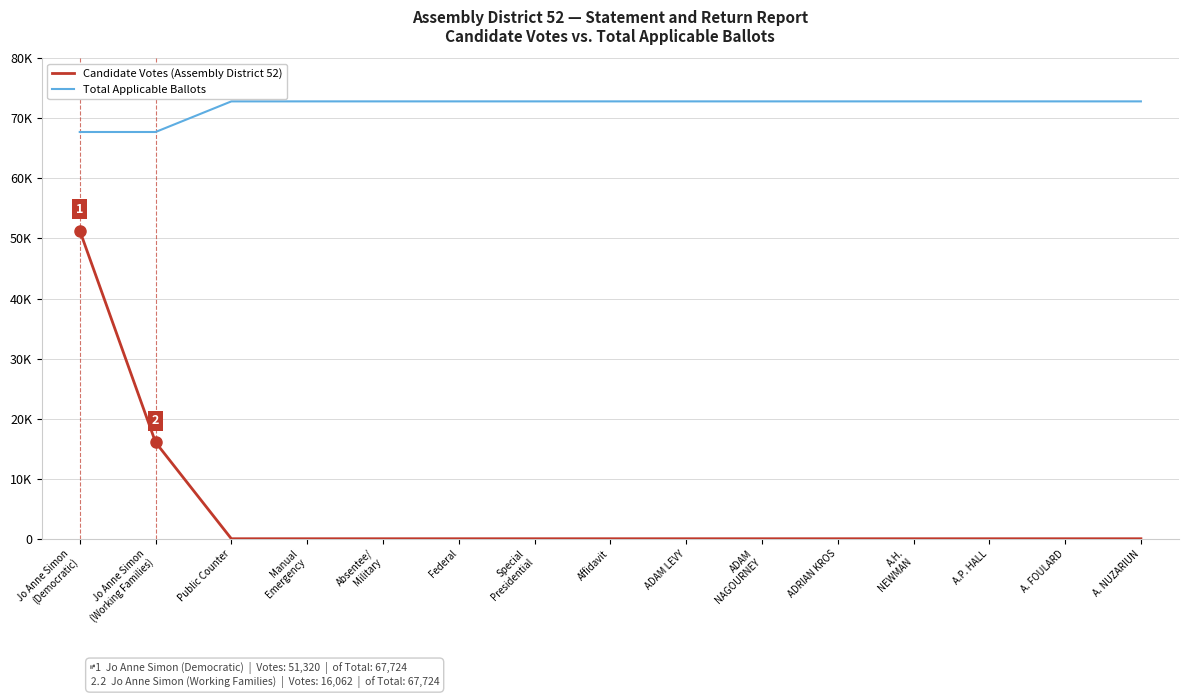

Is this an area chart (filled region under the line)?

No